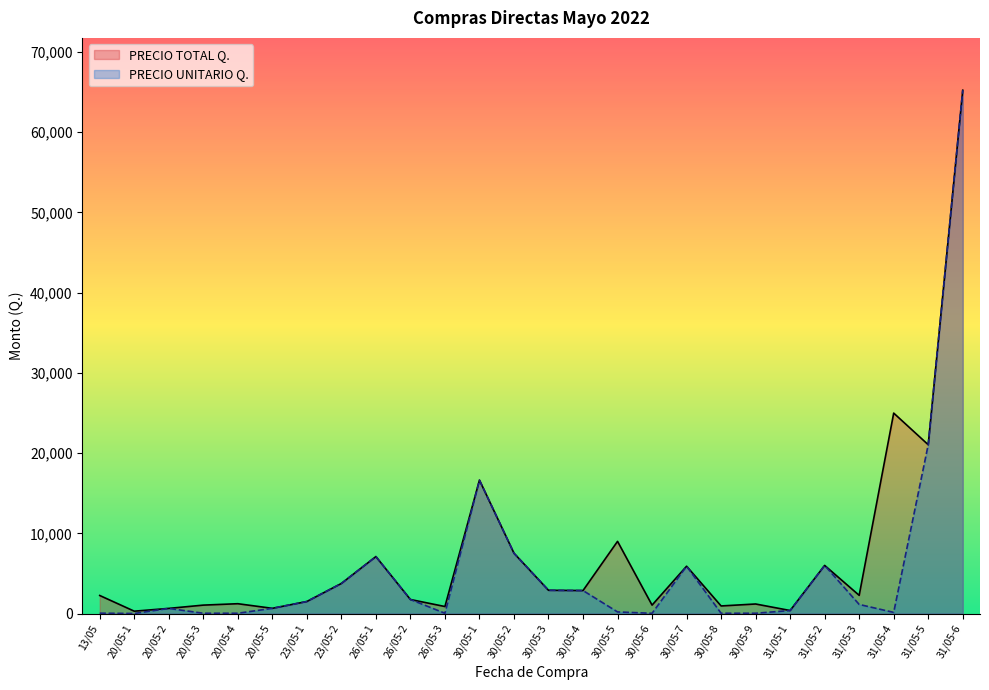

Which has a higher value, 26/05-3 or 13/05?

13/05